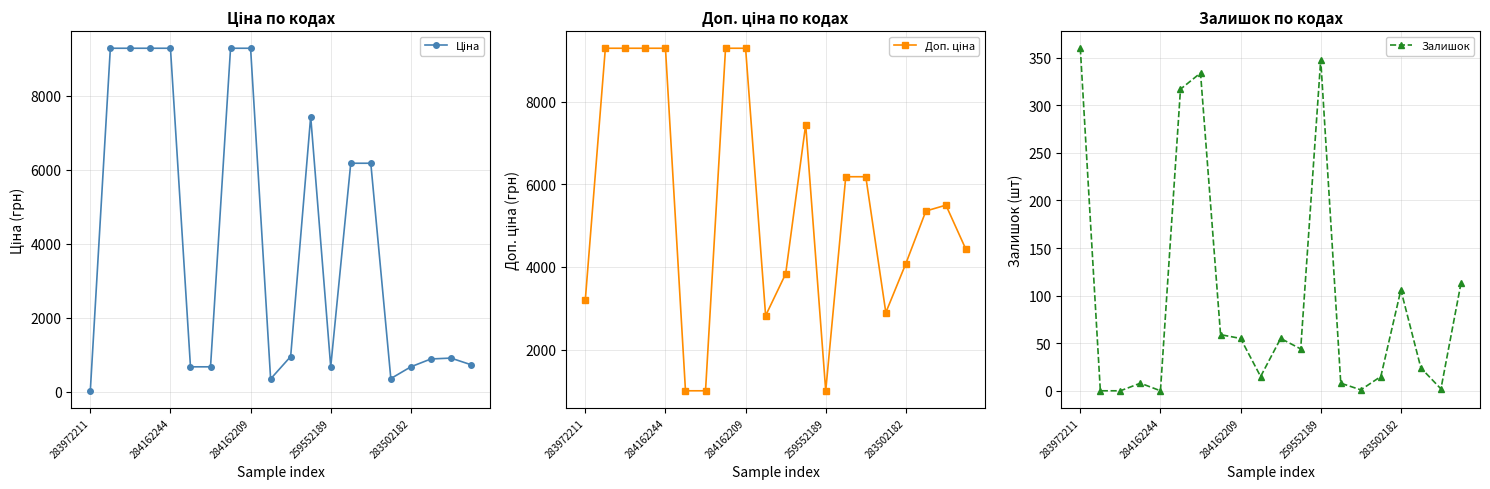

True or false: Залишок has more than 2 points higher than both neighbors.

True